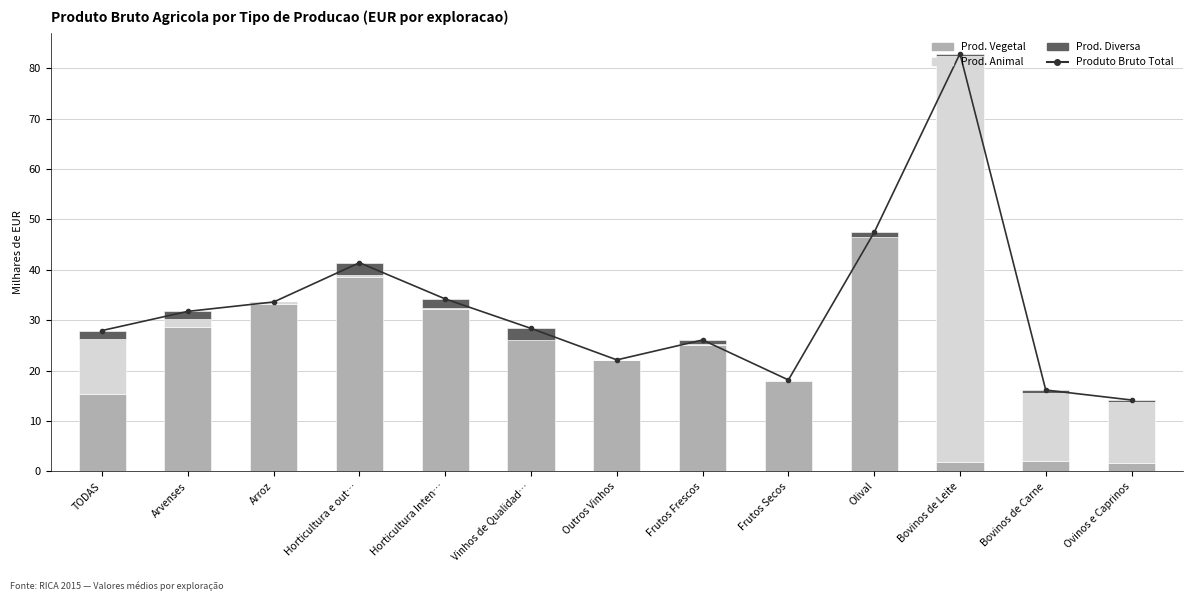

List the series in order of their overall mean, highest first.

Produto Bruto Total, Prod. Vegetal, Prod. Animal, Prod. Diversa